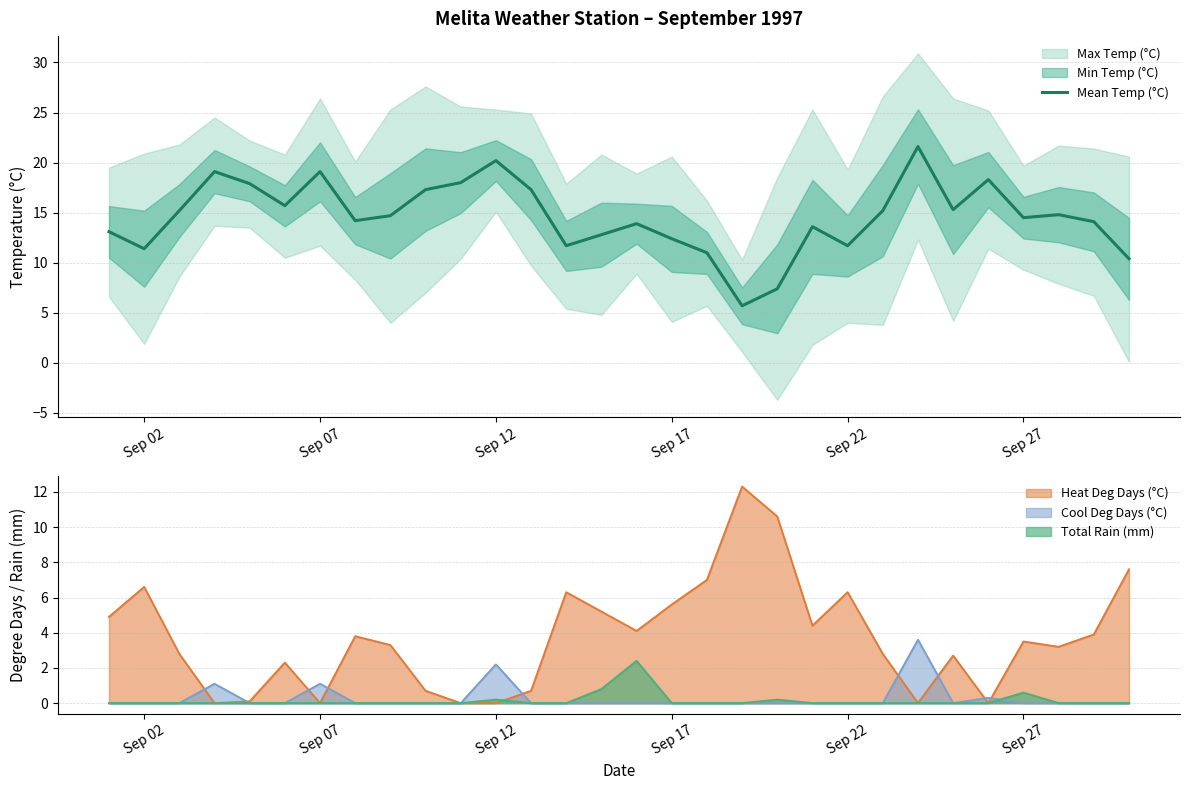

The value of Mean Temp (°C) at Sep 07 is 19.1. True or false?

True